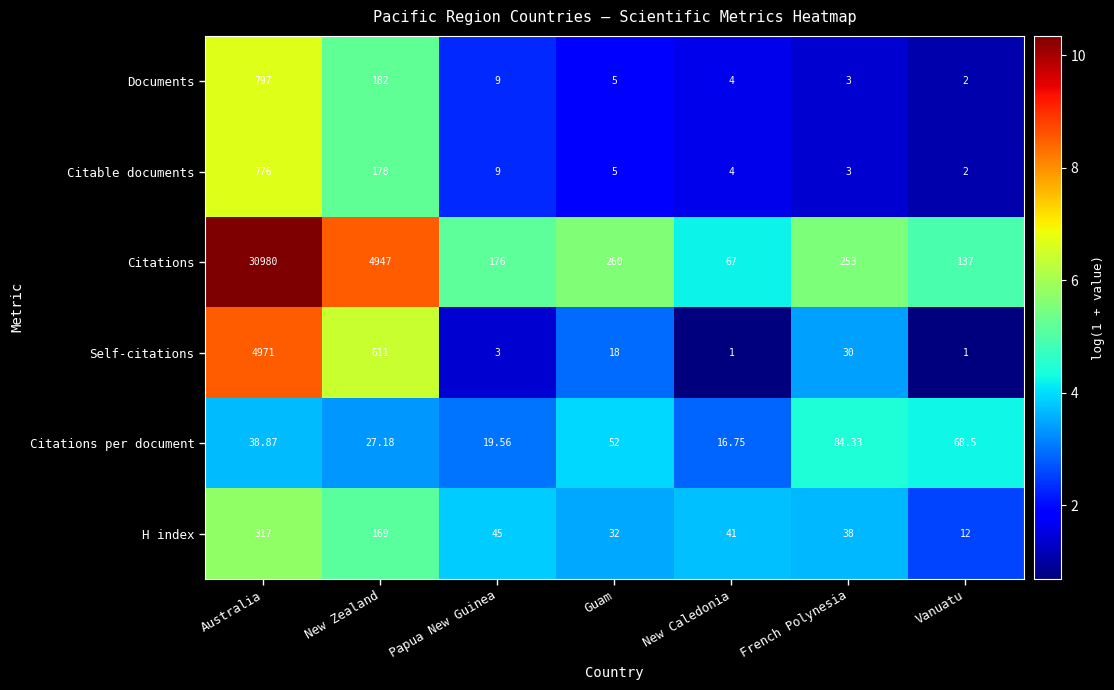

At how many categories does at least one series exceed 7?

7